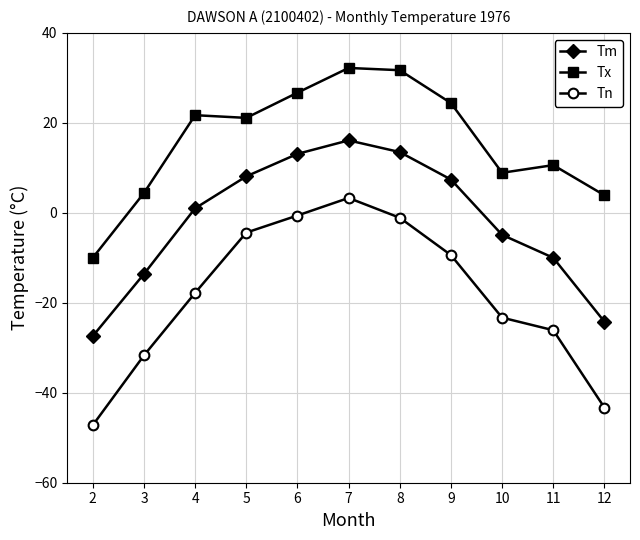

What is the smallest value displayed?

-47.2